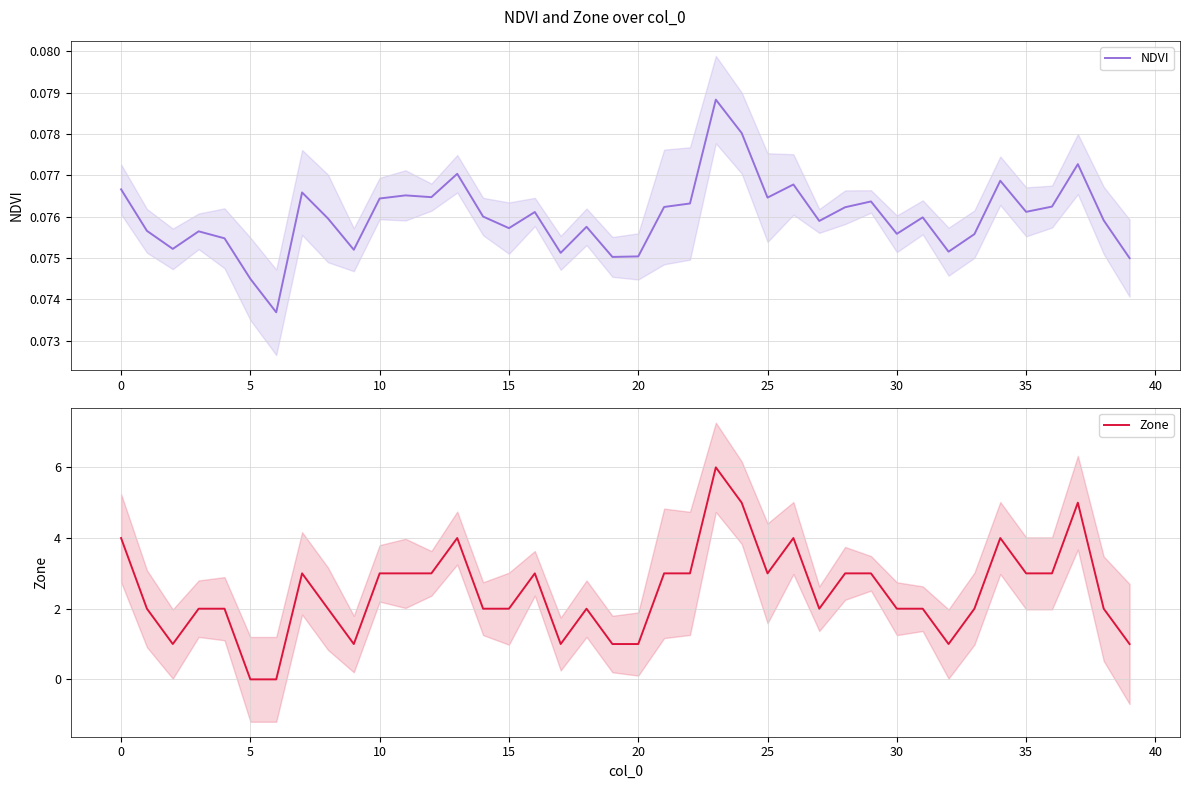

True or false: NDVI and Zone intersect in this chart.

True